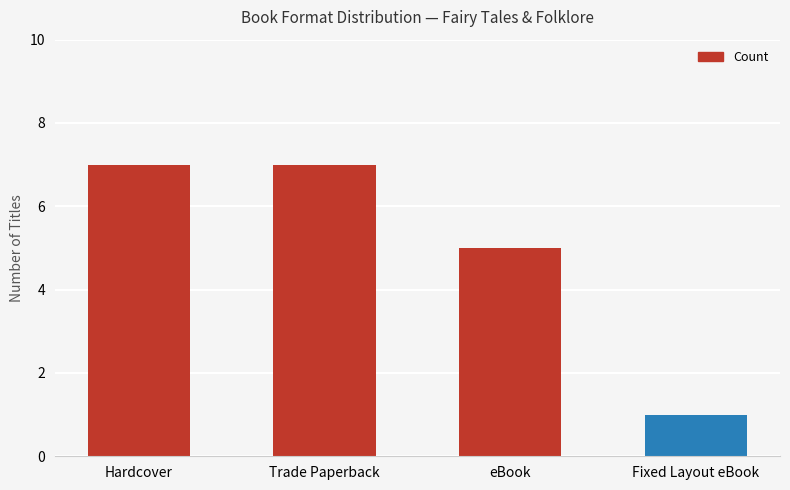

How many values are between 5 and 7?

3